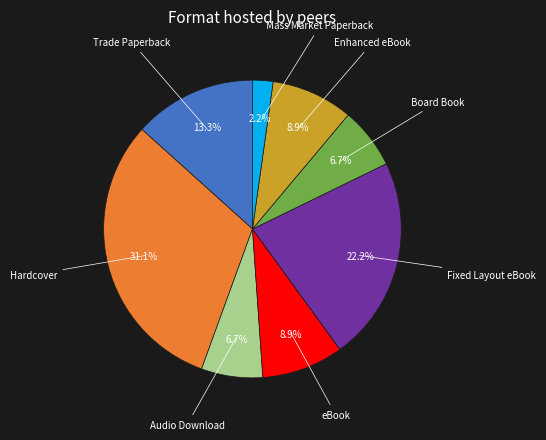

How many slices are in this pie chart?

8